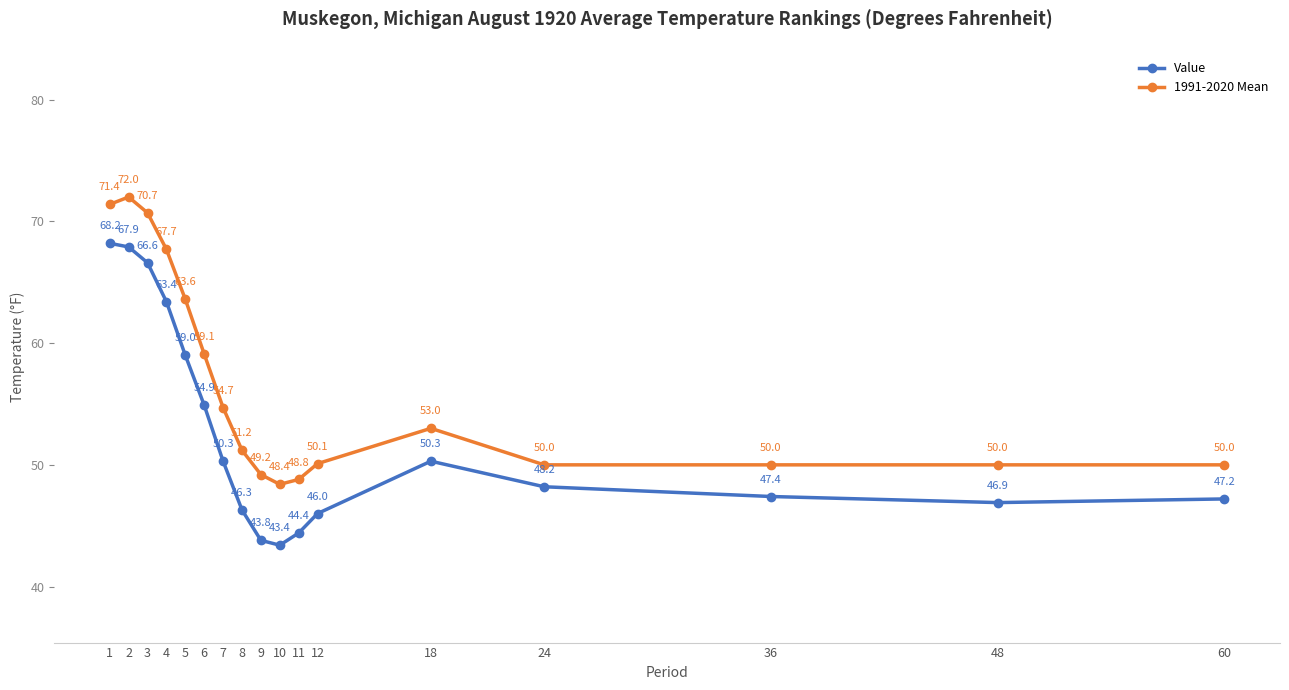

True or false: Value and 1991-2020 Mean intersect in this chart.

False